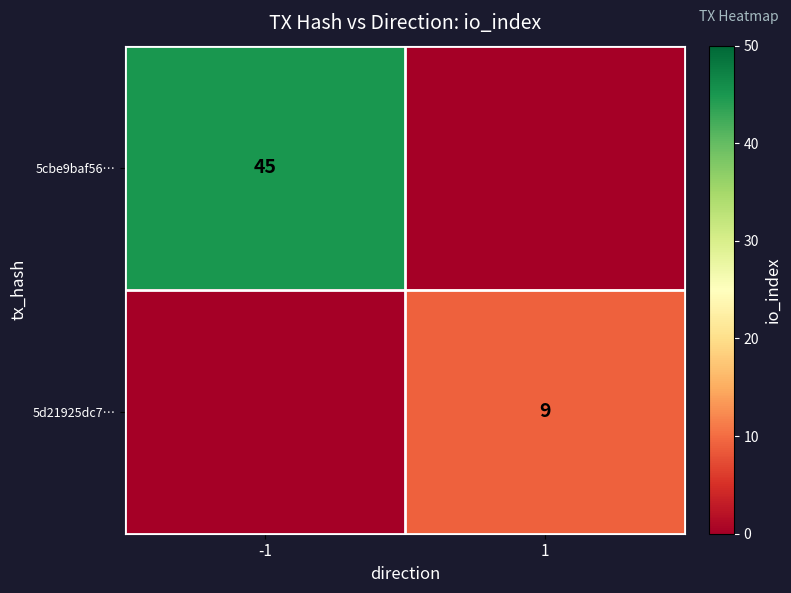

Is it true that 5cbe9baf56… equals 66 at -1?

False